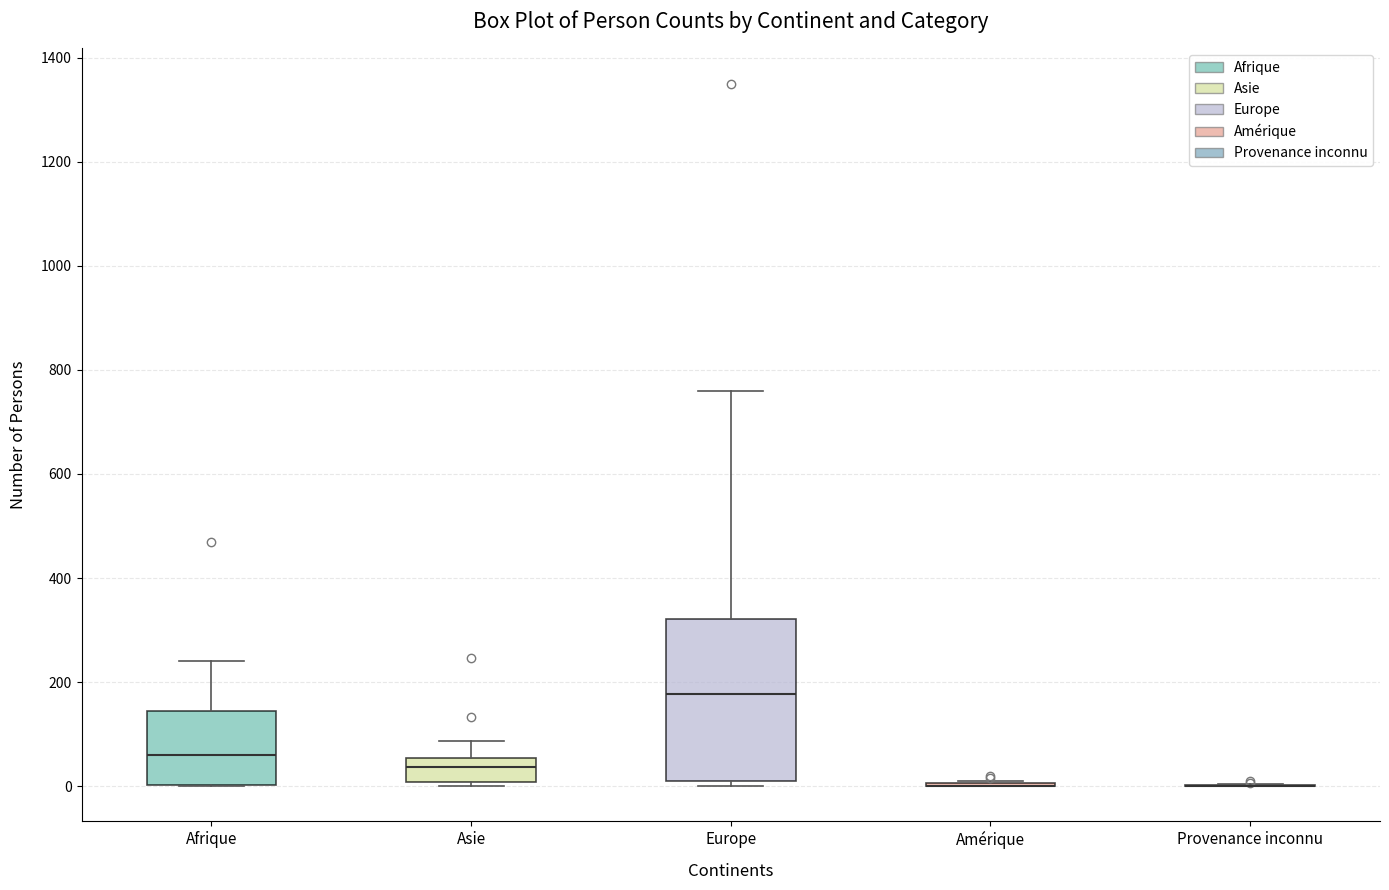

Where does the median line of the box for Europe sit on the y-axis? The values are not printed on the chart, so give them approximately, as read against the axis.

180